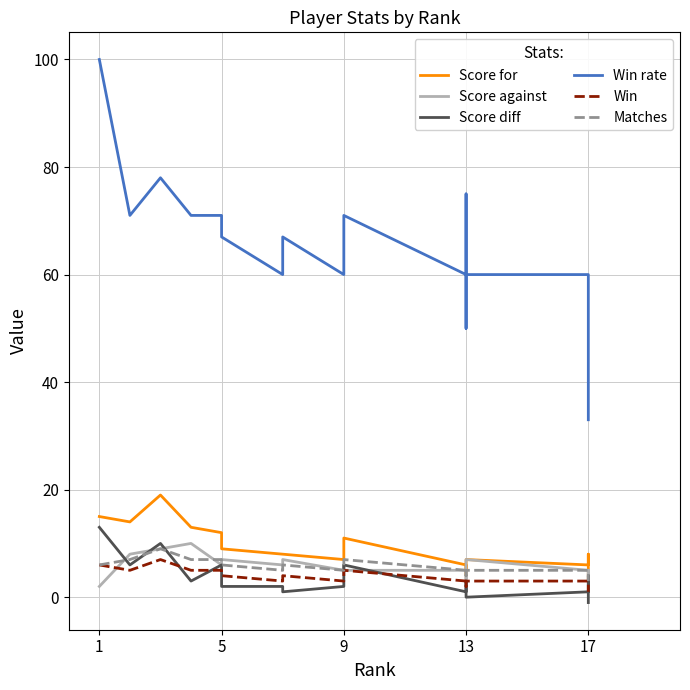

What is the average value of the Score diff series?

3